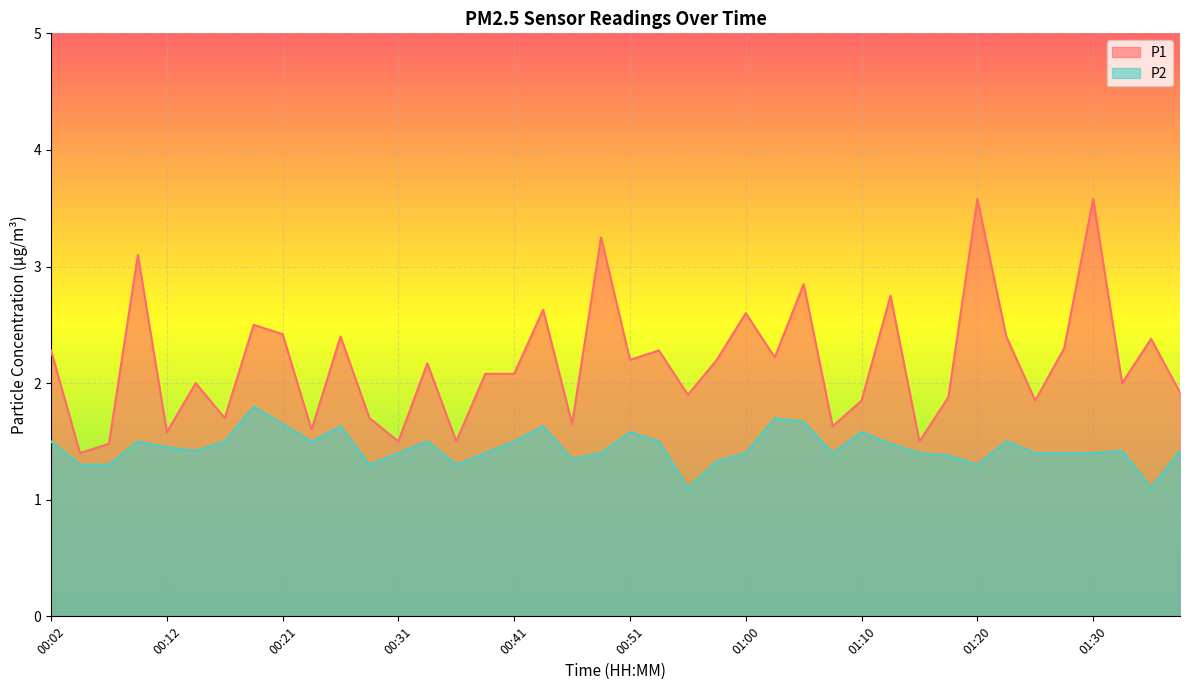

Where is P1 nearest to the value 2?

00:14